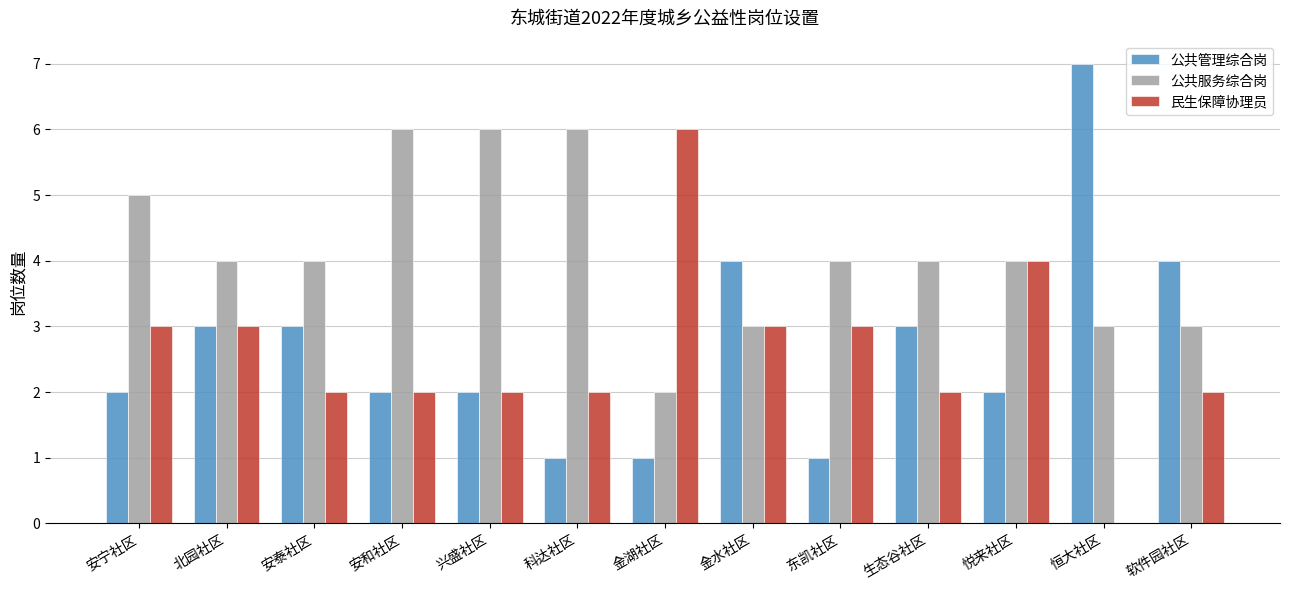

The value of 公共服务综合岗 at 恒大社区 is 1. True or false?

False